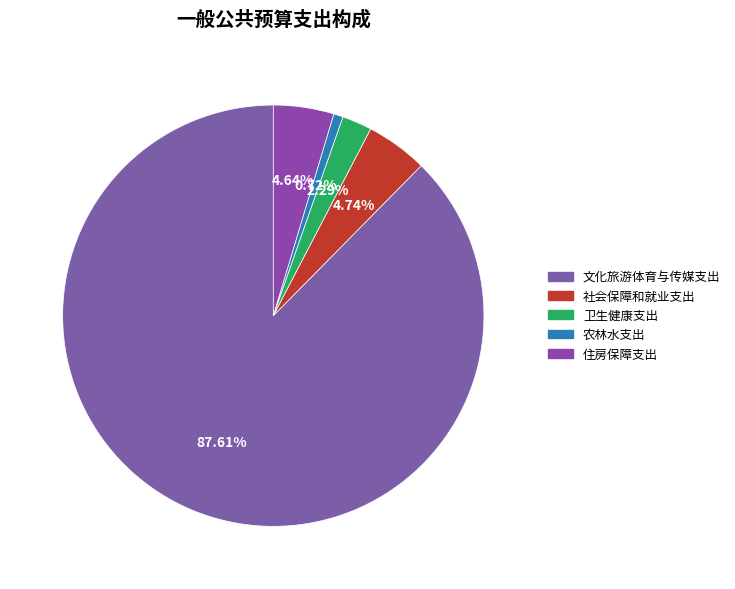

True or false: 文化旅游体育与传媒支出 accounts for 88% of the total.

True